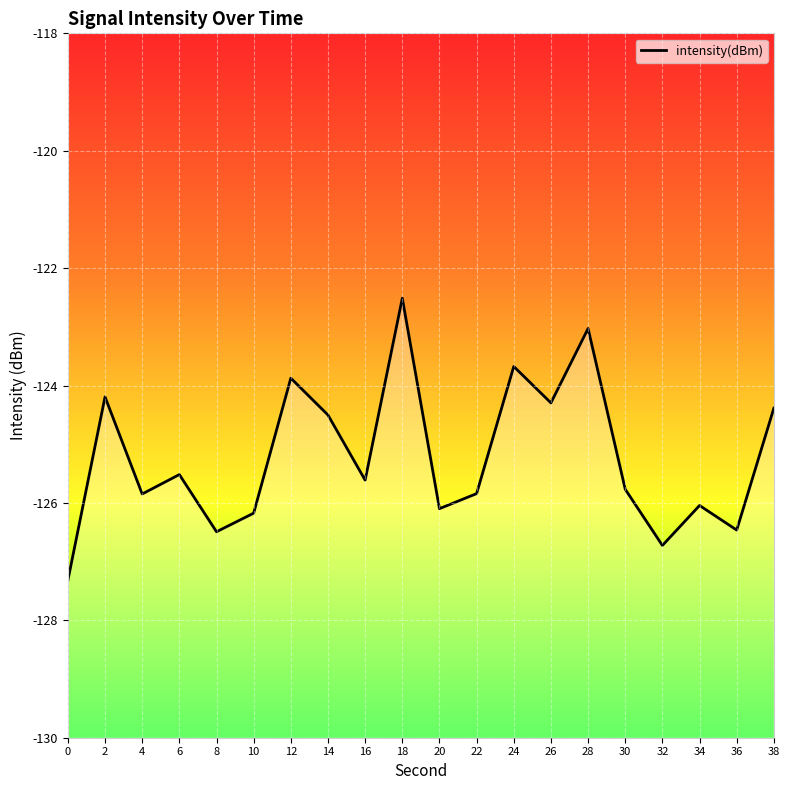

What is the difference between the values at 8 and 14?

2.0